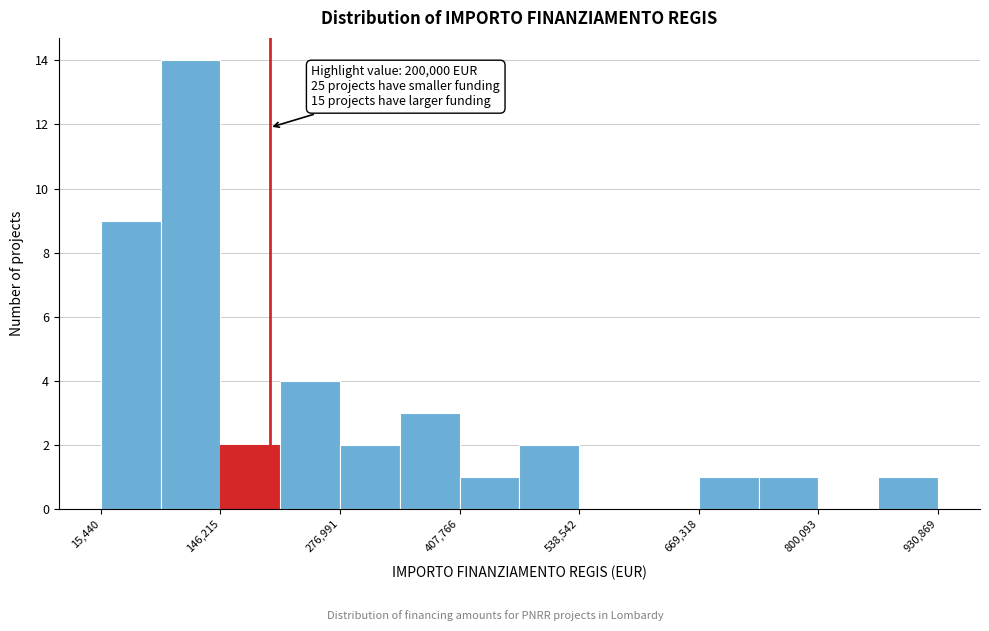

Read against the x-axis, roughly where is the centre of the tallest bar?

120000